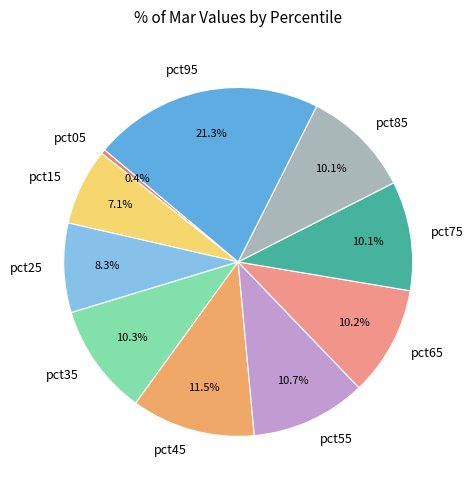

How many slices are in this pie chart?

10